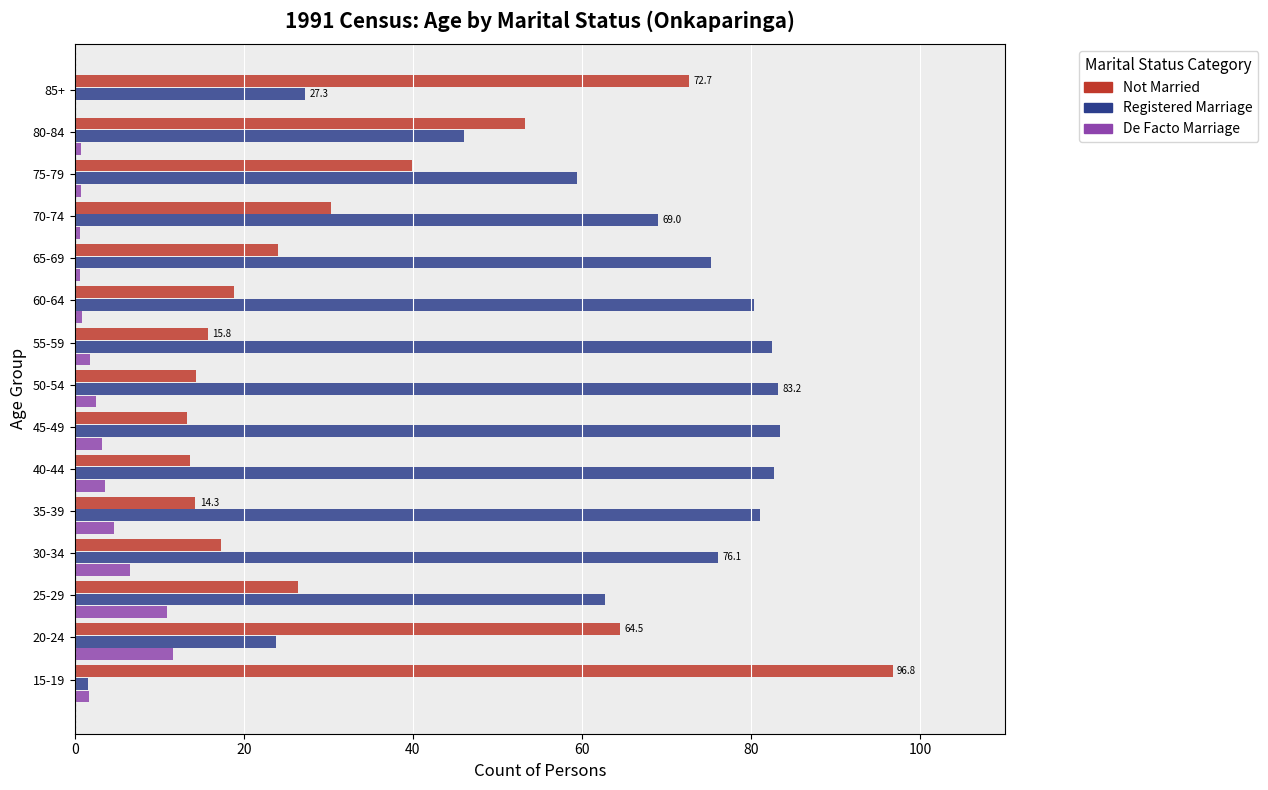

True or false: Registered Marriage has a value of 41.3 at 40-44.

False